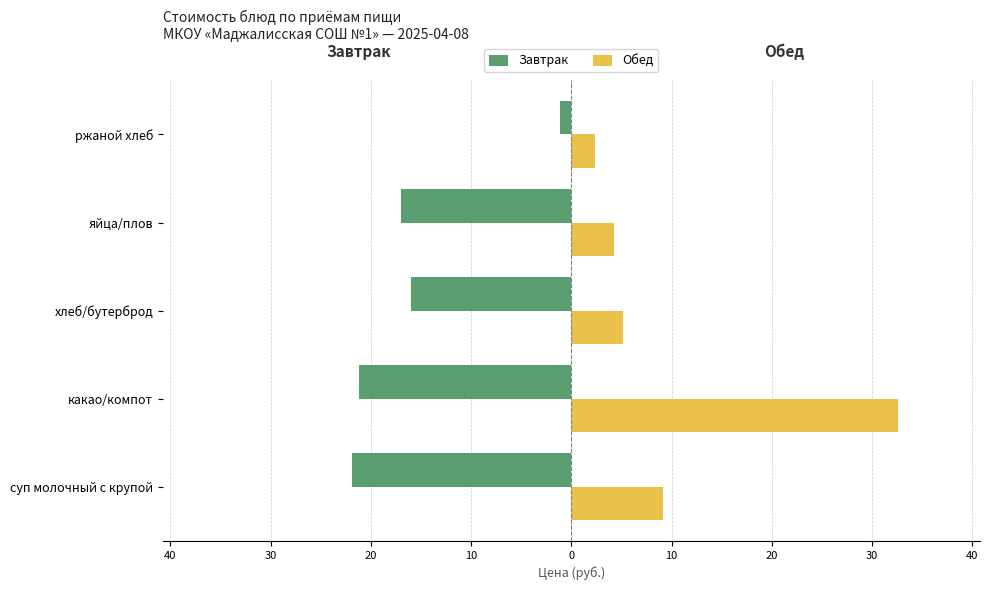

What are all the series names shown in the legend?

Завтрак, Обед